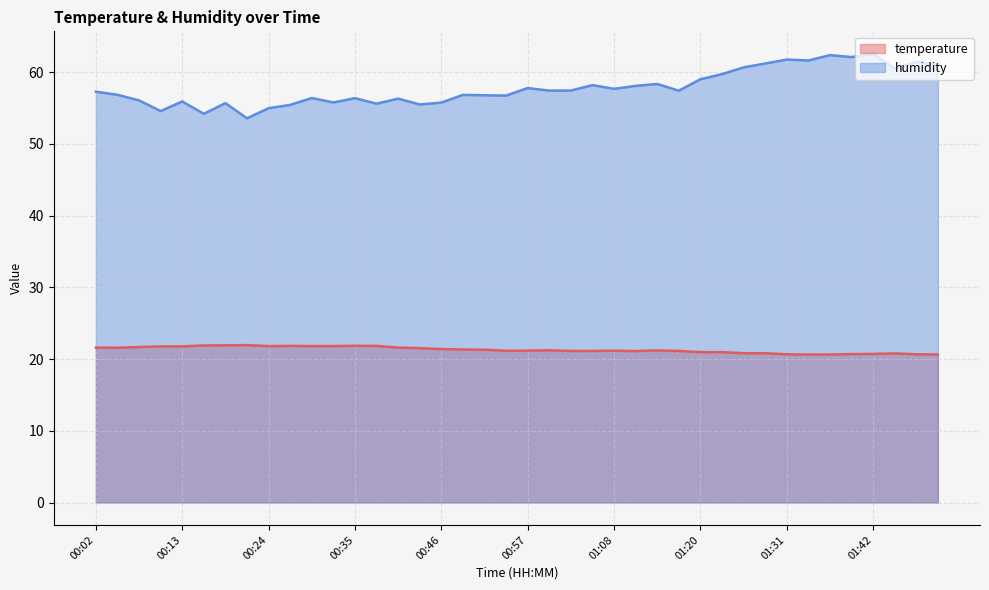

Reading left to right, extract all data points from this chart.

temperature: 21.6	21.6	21.7	21.8	21.8	21.9	21.9	21.9	21.8	21.8	21.8	21.8	21.9	21.8	21.6	21.5	21.4	21.3	21.3	21.2	21.2	21.2	21.1	21.1	21.2	21.1	21.2	21.1	21.0	21.0	20.8	20.8	20.7	20.6	20.6	20.7	20.7	20.8	20.7	20.6
humidity: 57.3	56.9	56.1	54.6	55.9	54.2	55.7	53.6	55.0	55.5	56.4	55.8	56.4	55.6	56.3	55.5	55.8	56.9	56.8	56.8	57.8	57.4	57.5	58.2	57.7	58.1	58.4	57.4	59.0	59.7	60.7	61.2	61.8	61.6	62.4	62.1	62.6	60.5	61.4	61.1